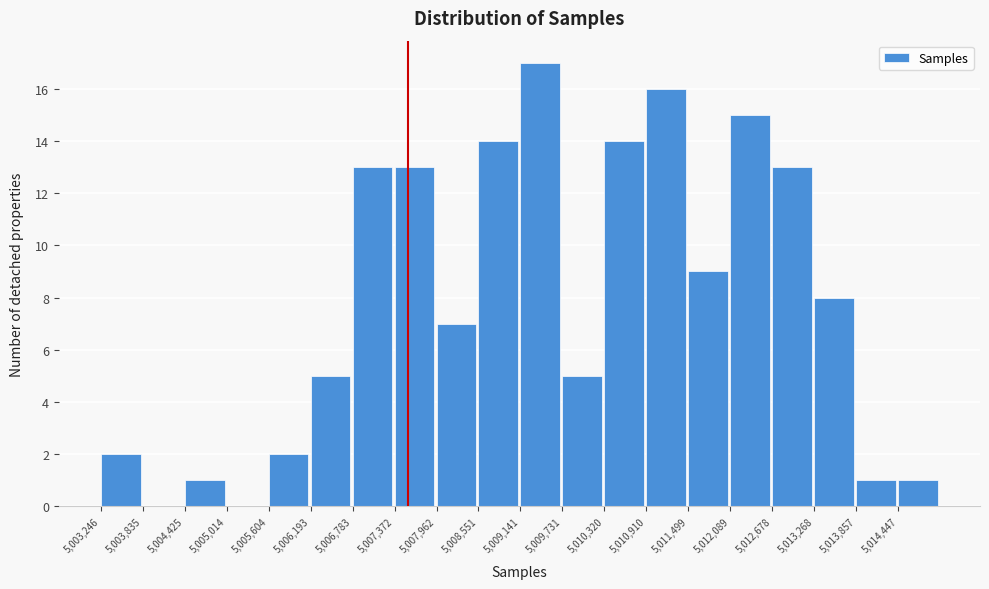

Reading left to right, list every bar in this chart as the range it spans on the x-axis followed by its height. Neither the bar edges nor the heights are printed on the chart, so give them approximately, as read against the axes.

5003200 to 5003800: 2
5003800 to 5004400: 0
5004400 to 5005000: 1
5005000 to 5005600: 0
5005600 to 5006200: 2
5006200 to 5006800: 5
5006800 to 5007400: 13
5007400 to 5008000: 13
5008000 to 5008600: 7
5008600 to 5009100: 14
5009100 to 5009700: 17
5009700 to 5010300: 5
5010300 to 5010900: 14
5010900 to 5011500: 16
5011500 to 5012100: 9
5012100 to 5012700: 15
5012700 to 5013300: 13
5013300 to 5013900: 8
5013900 to 5014400: 1
5014400 to 5015000: 1